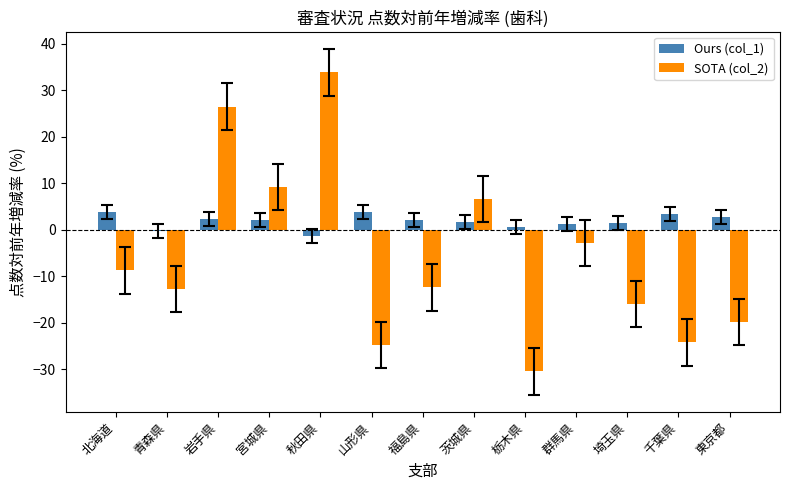

How many positive values does the SOTA (col_2) series have?

4